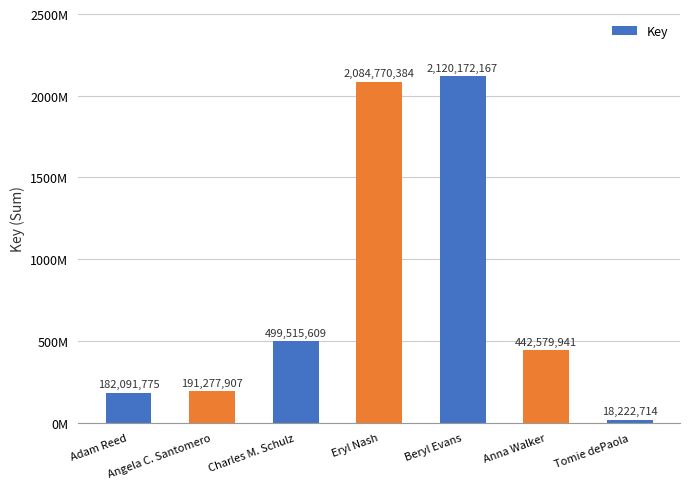

What is the average value?

791232928